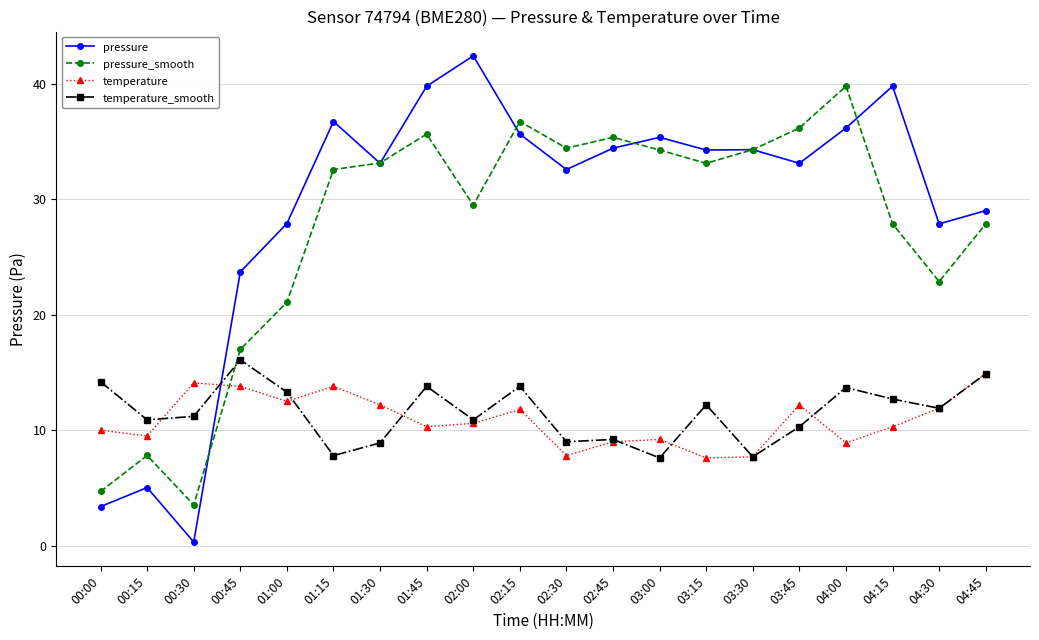

What is the label of the 3rd point from the right?

04:15